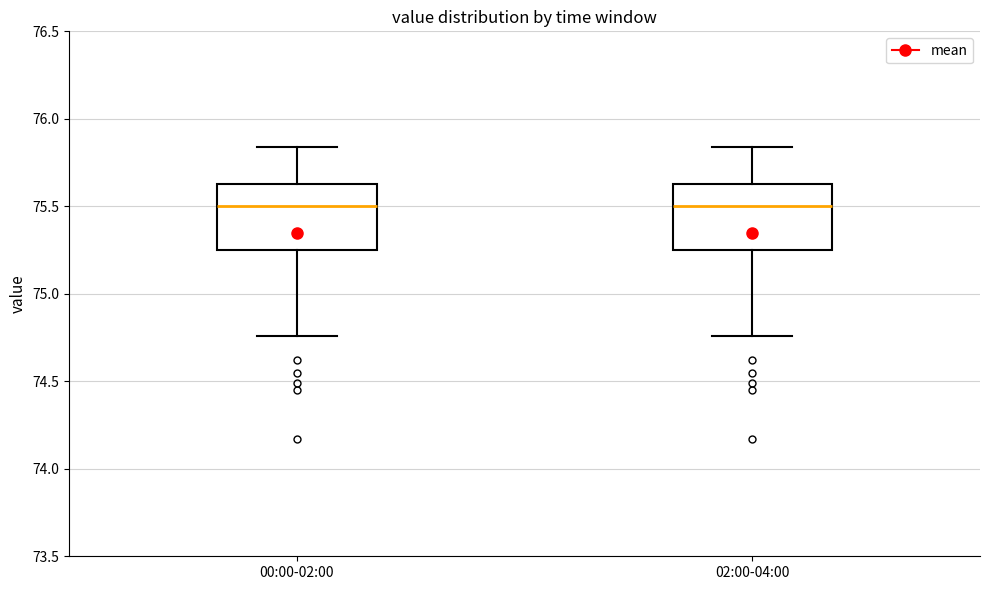

Where is the upper edge of the box for 00:00-02:00 on the y-axis? The values are not printed on the chart, so give them approximately, as read against the axis.

75.65